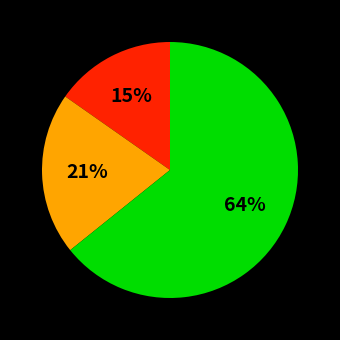

To the nearest percent, what is the difference between the largest and smallest slice percentages?

49%